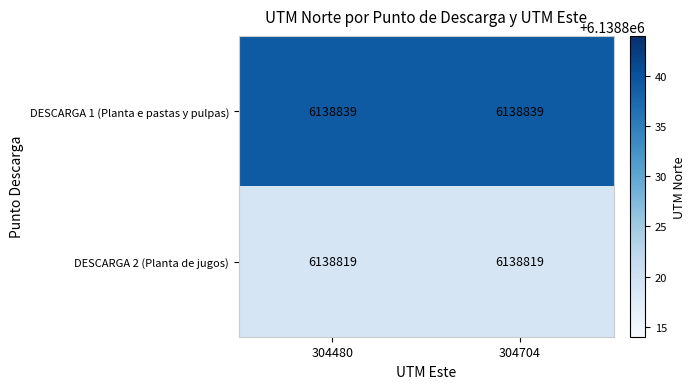

Reading left to right, what are all the values shown in this chart?

DESCARGA 1 (Planta e pastas y pulpas): 6138839	6138839
DESCARGA 2 (Planta de jugos): 6138819	6138819